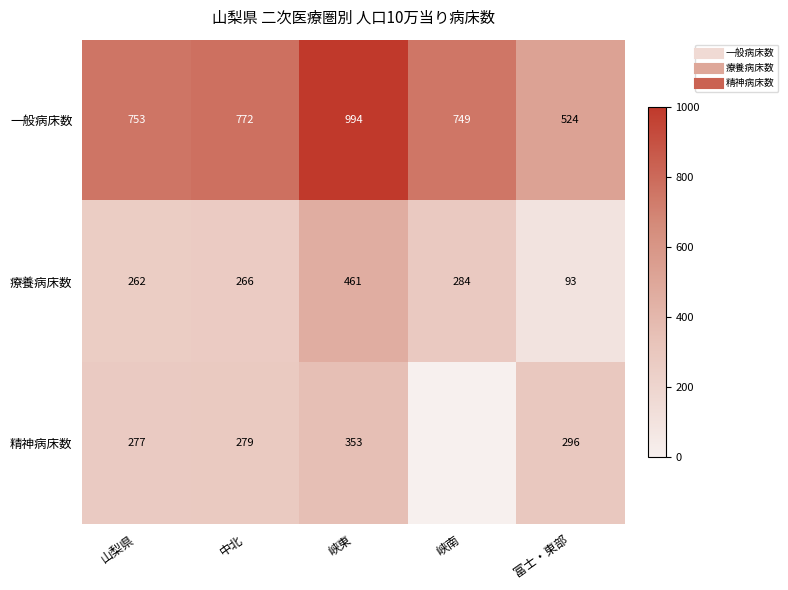

Rank the series at 中北 from lowest to highest value.

療養病床数, 精神病床数, 一般病床数